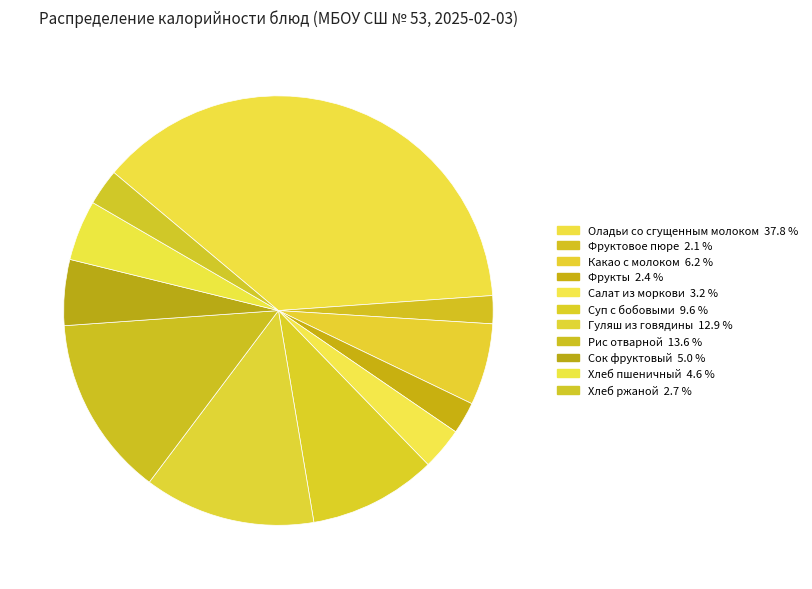

To the nearest percent, what is the difference between the Рис отварной and Хлеб пшеничный slice percentages?

9%